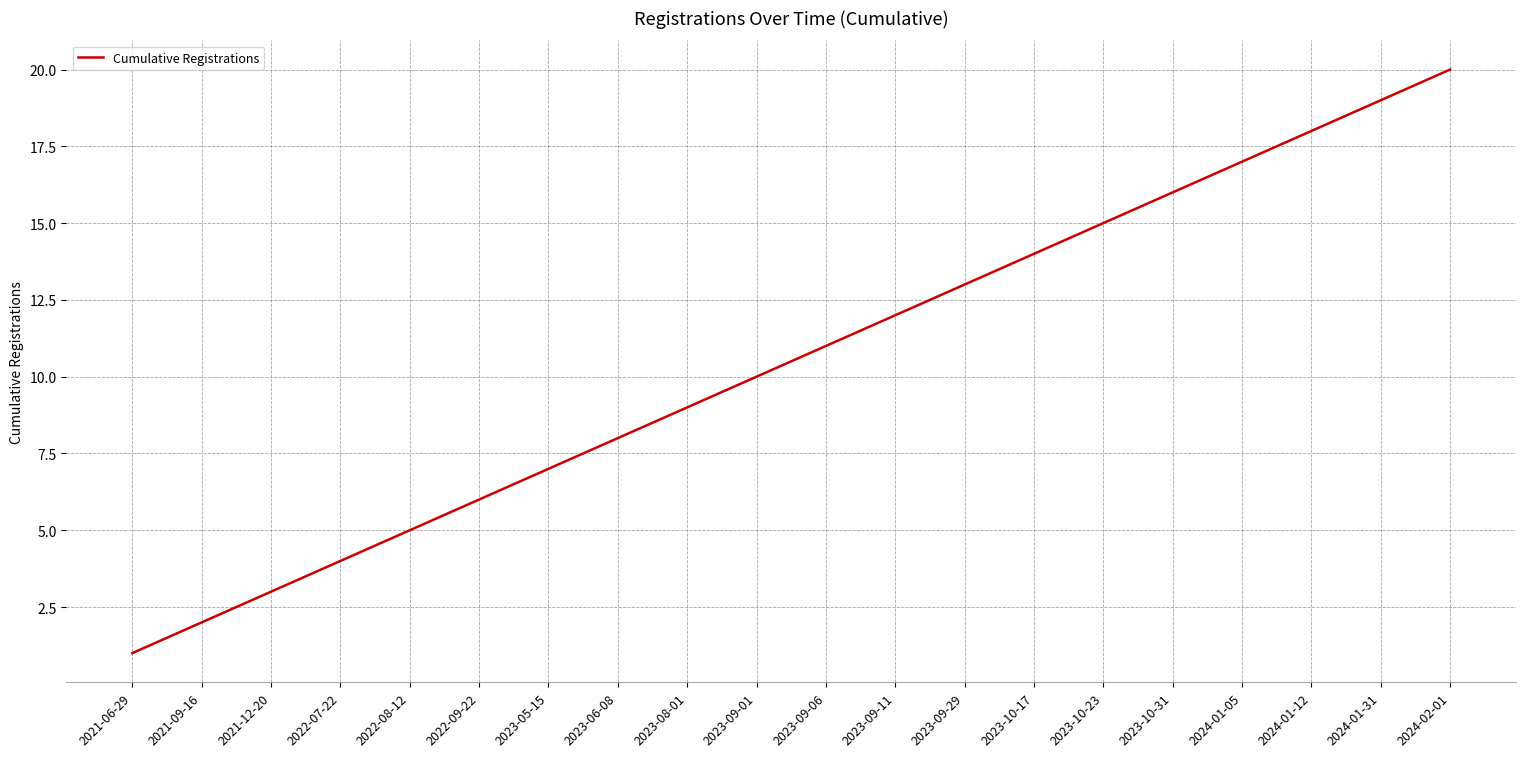

Which has a higher value, 2023-06-08 or 2023-10-31?

2023-10-31